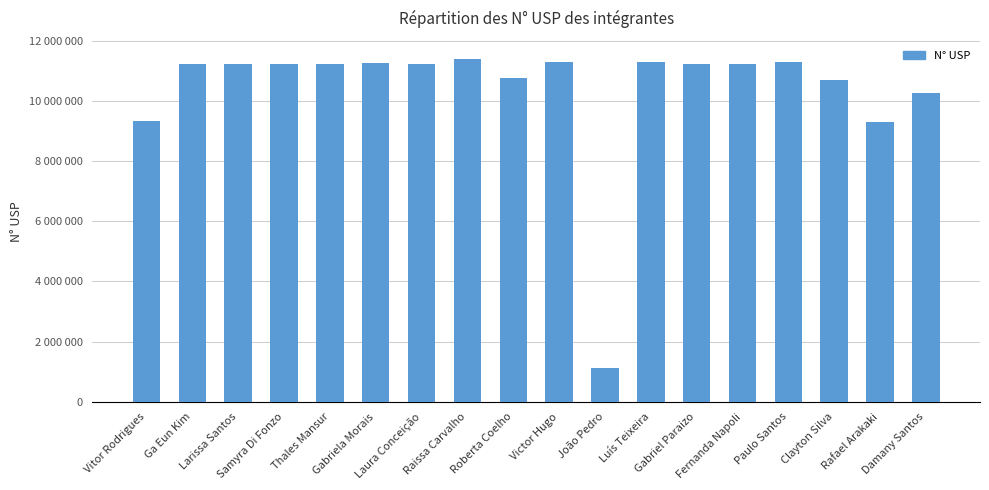

What is the average value?

10366538